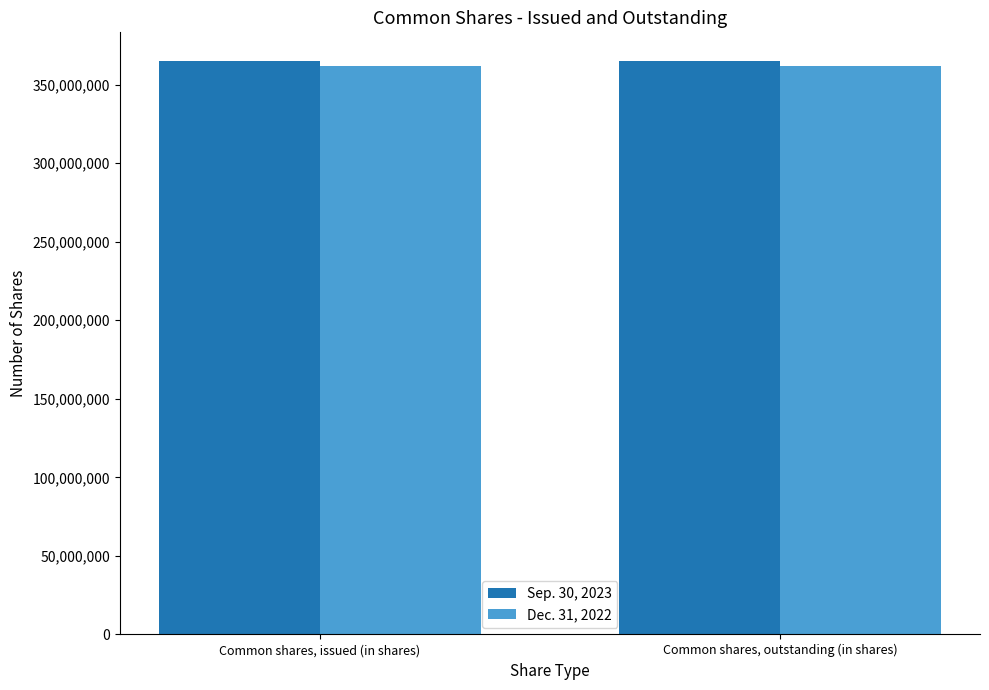

What is the average value of the Sep. 30, 2023 series?

365043317